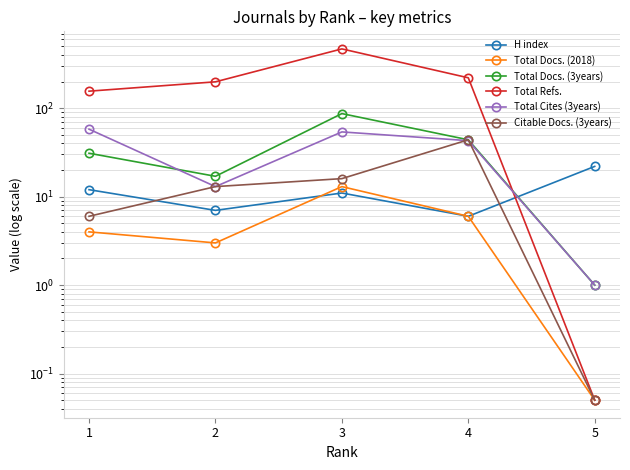

At which label does Total Docs. (3years) reach its minimum?

5